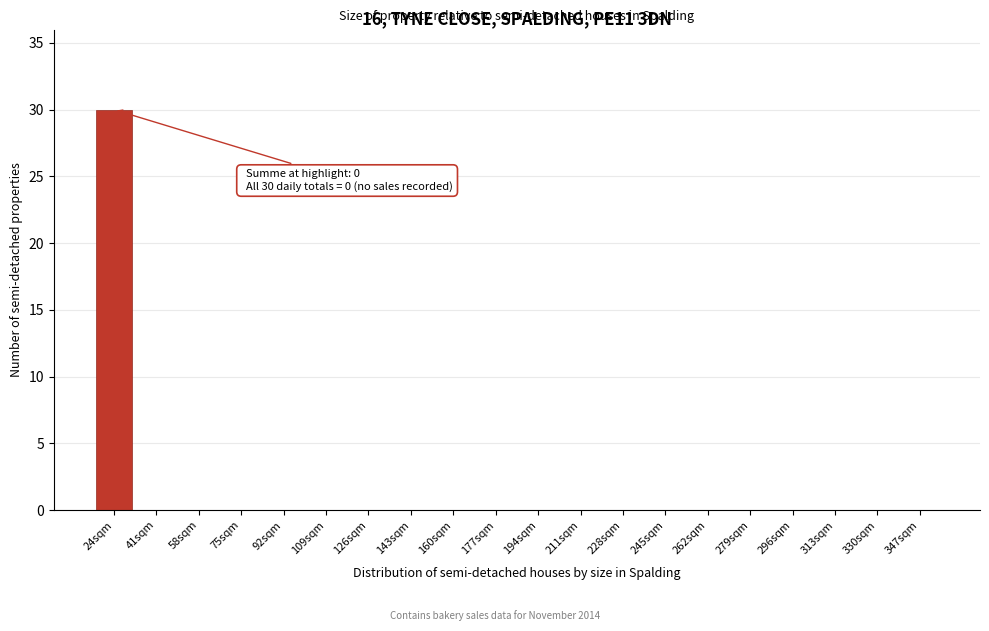

Reading left to right, what are all the values shown in this chart?

24sqm=30	41sqm=0	58sqm=0	75sqm=0	92sqm=0	109sqm=0	126sqm=0	143sqm=0	160sqm=0	177sqm=0	194sqm=0	211sqm=0	228sqm=0	245sqm=0	262sqm=0	279sqm=0	296sqm=0	313sqm=0	330sqm=0	347sqm=0